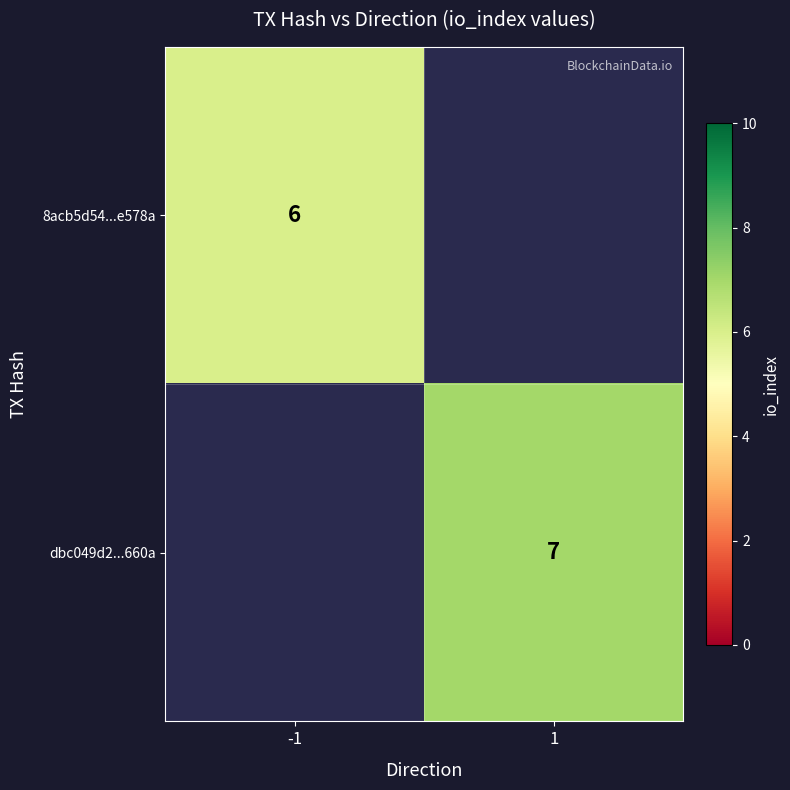

The value of dbc049d2...660a at 1 is 12. True or false?

False